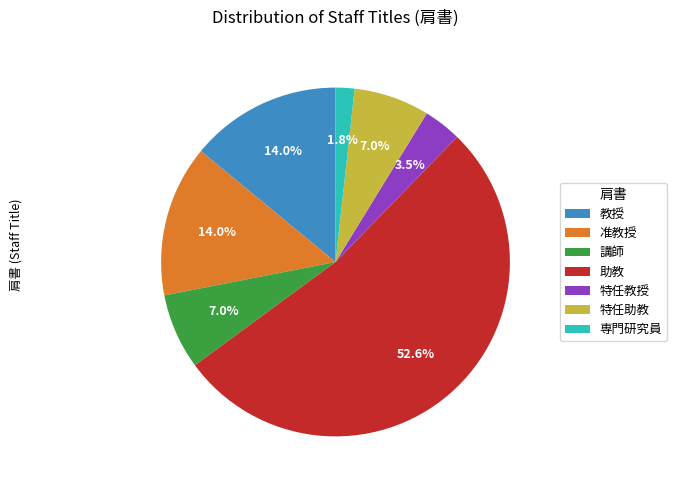

How many segments does this pie chart have?

7